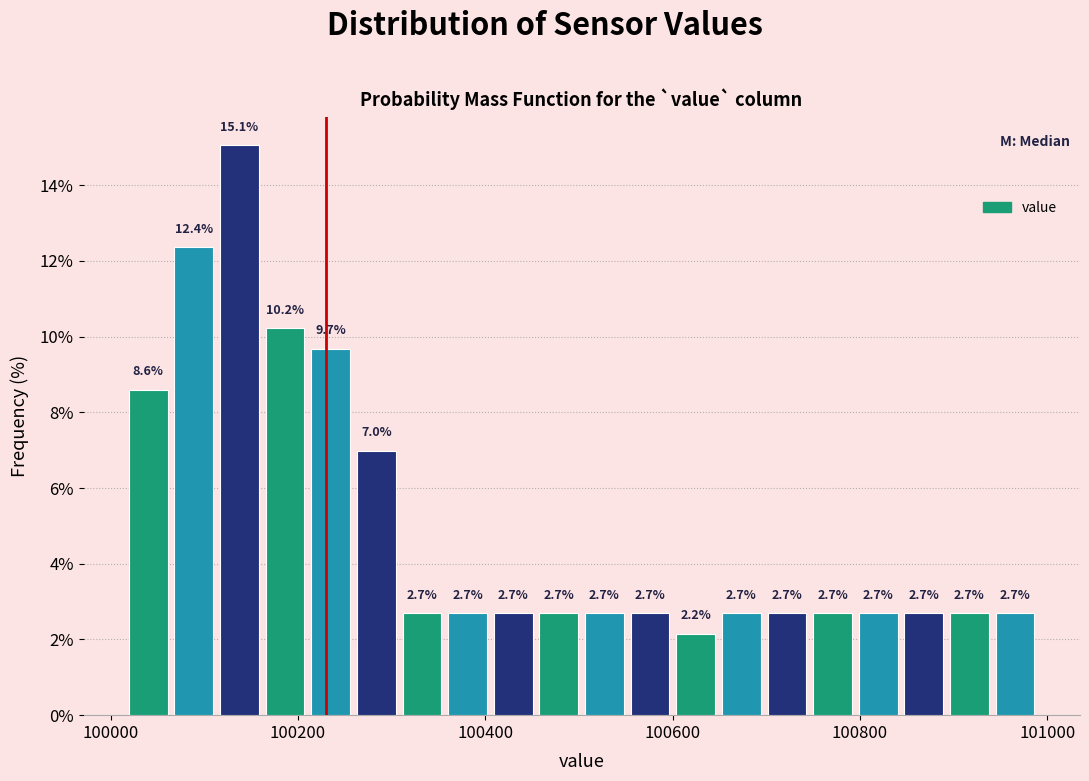

Read against the x-axis, roughly where is the centre of the tallest bar?

100140